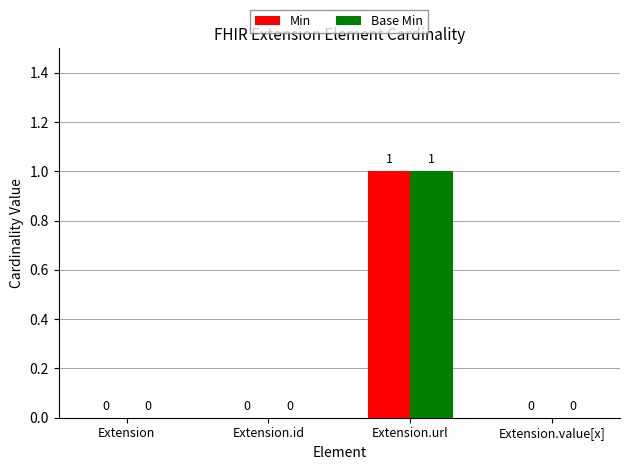

Is it true that Min equals 1 at Extension.id?

False